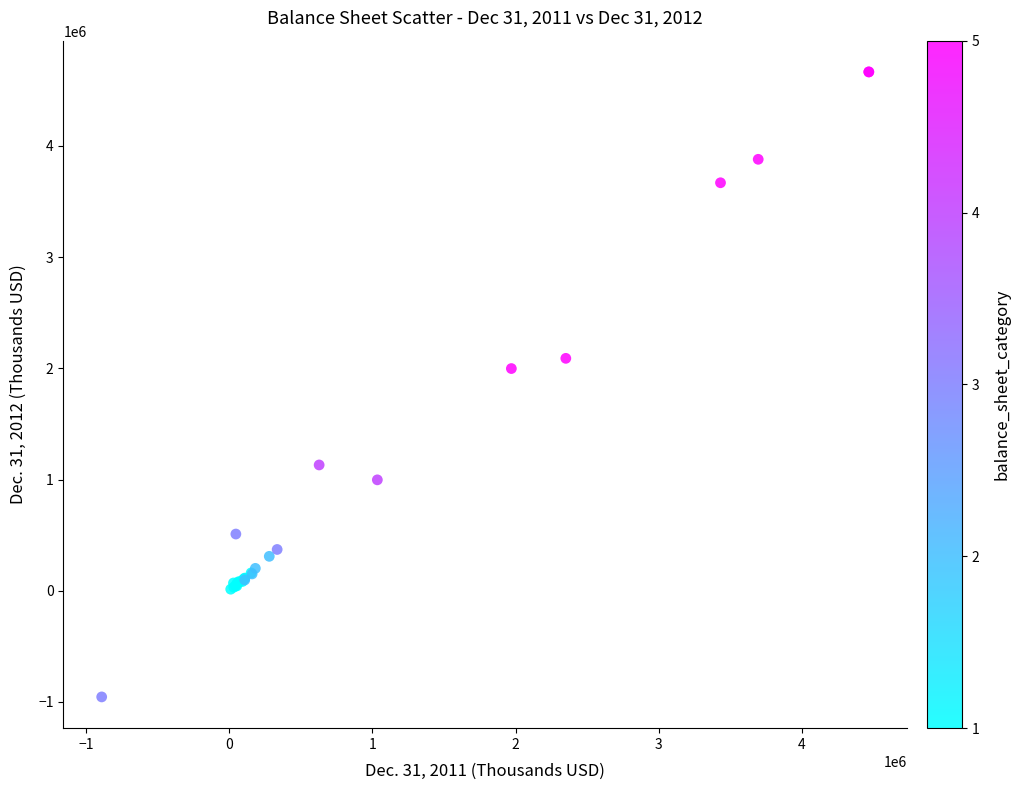

What Y value in the scatter plot is closest to 1855275?

1997946